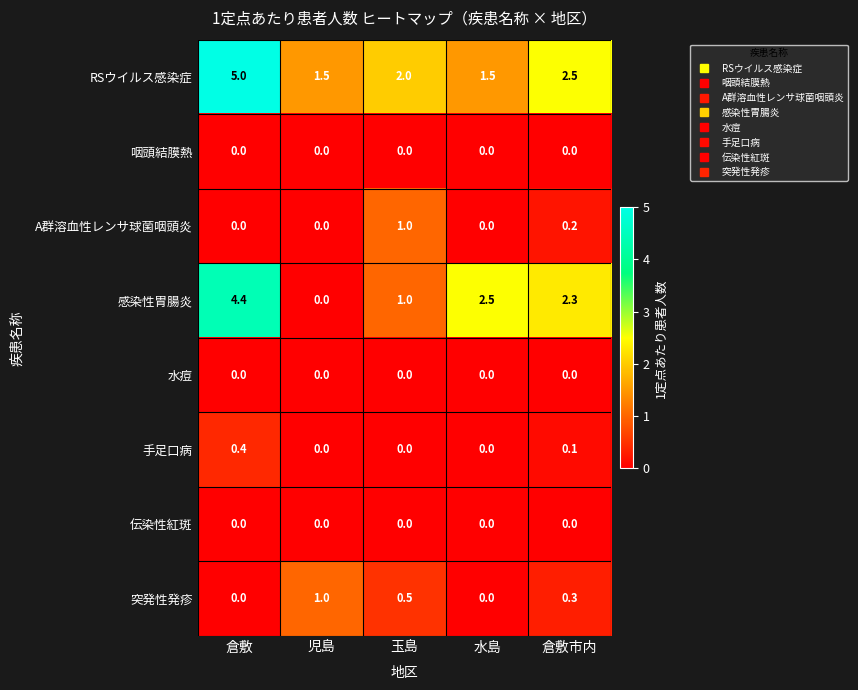

What is the difference between the highest and lowest values at 玉島?

2.0